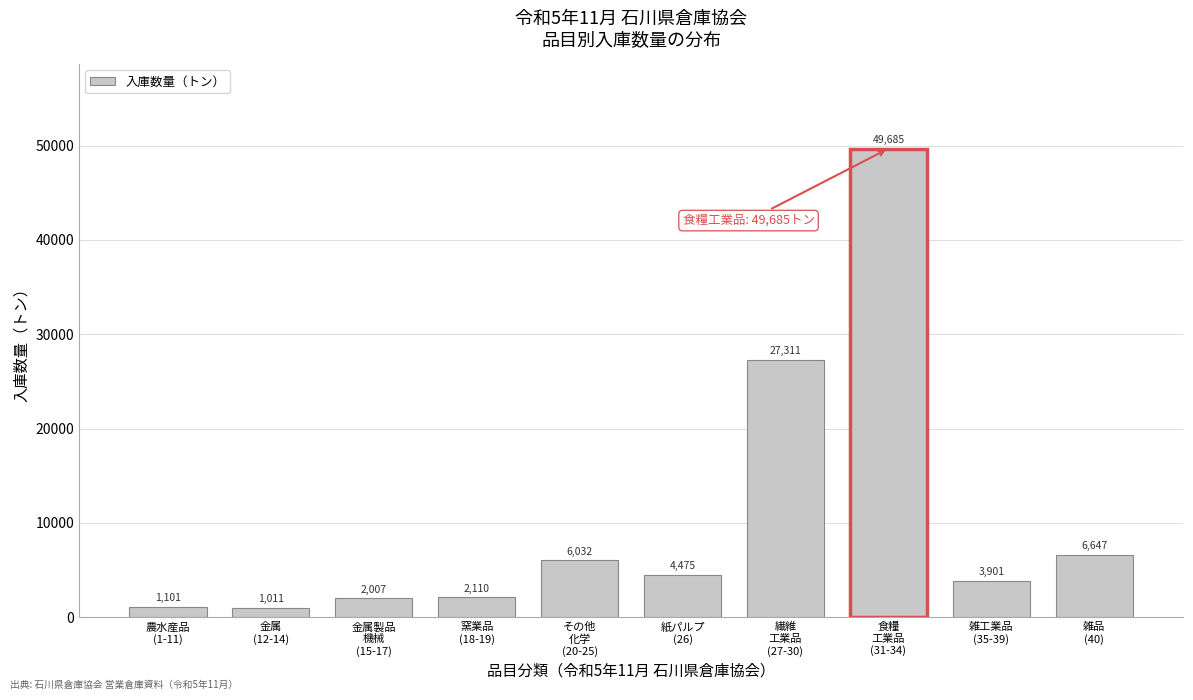

What is the value of the 5th bar from the left?

6032.1